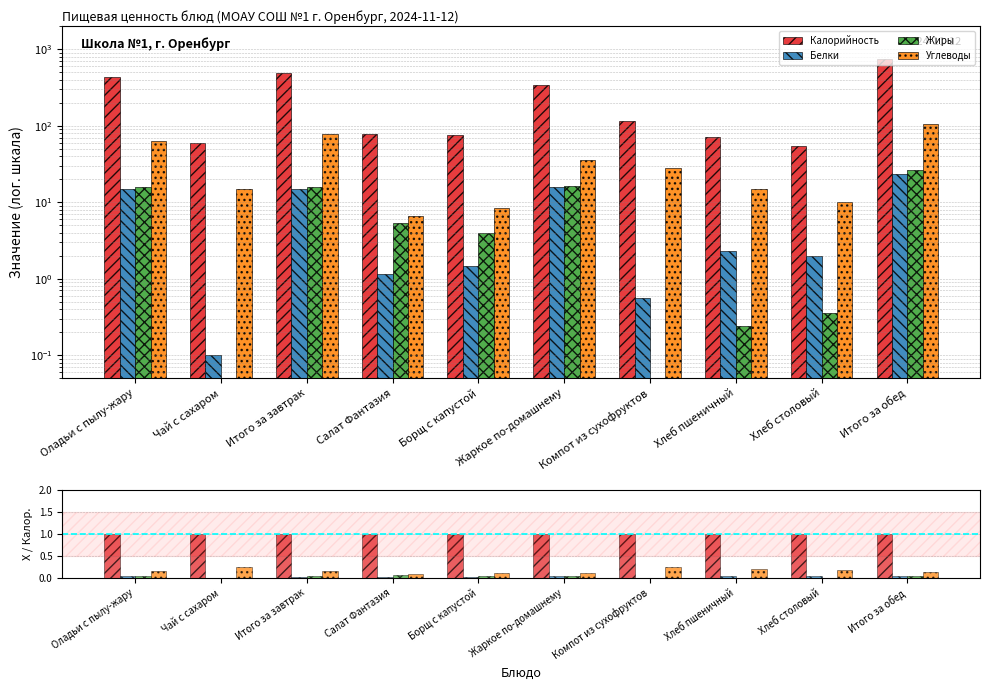

What position from the left is Чай с сахаром?

2